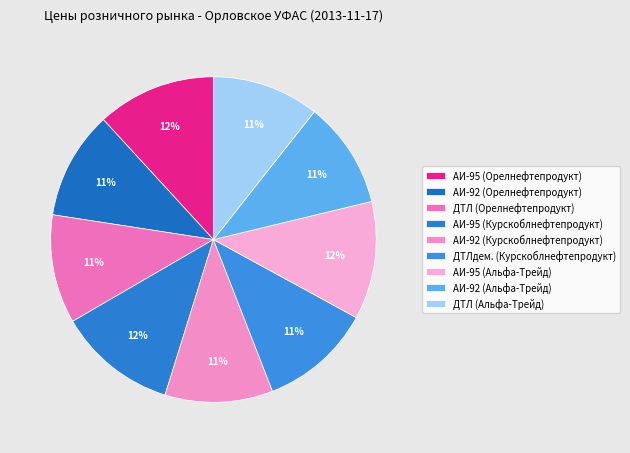

Which slice is the largest?

АИ-95 (Орелнефтепродукт)